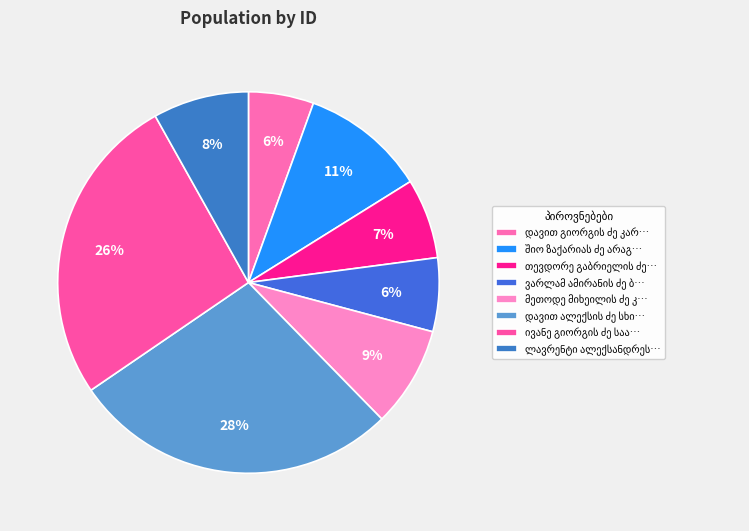

How many slices are in this pie chart?

8